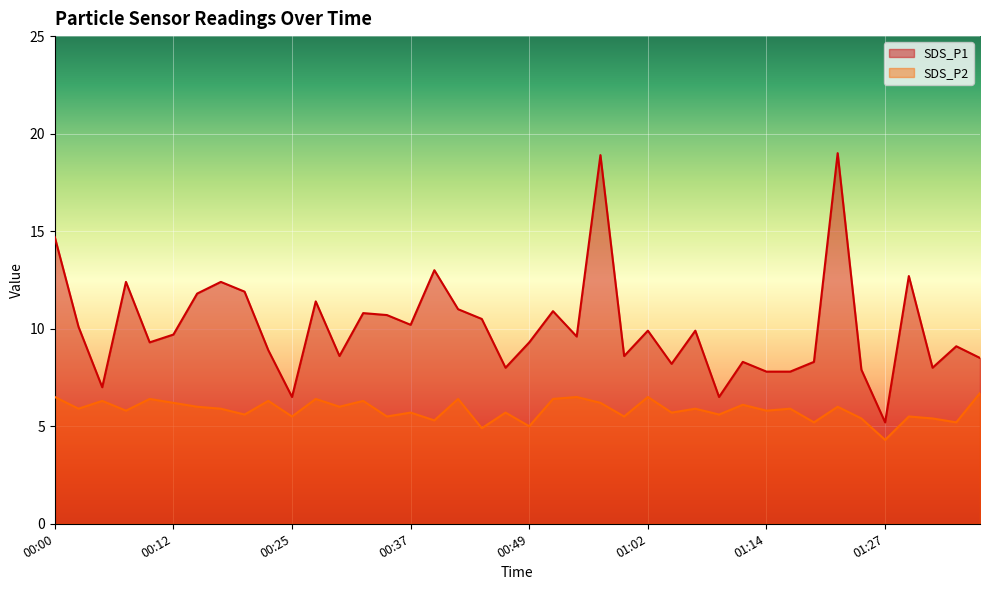

Is it true that SDS_P2 equals 10.6 at 01:37?

False